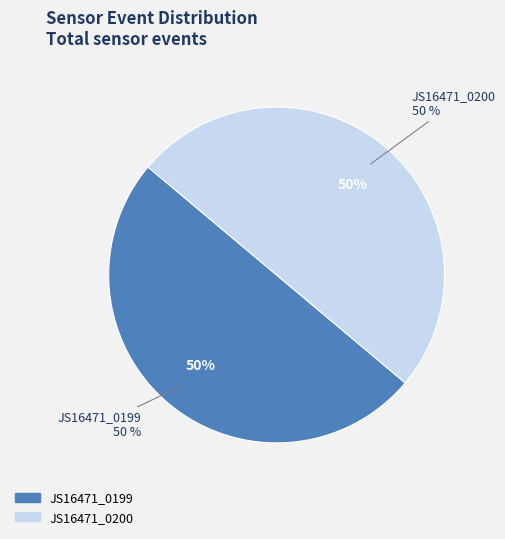

The JS16471_0200 slice represents 37% of the pie. True or false?

False